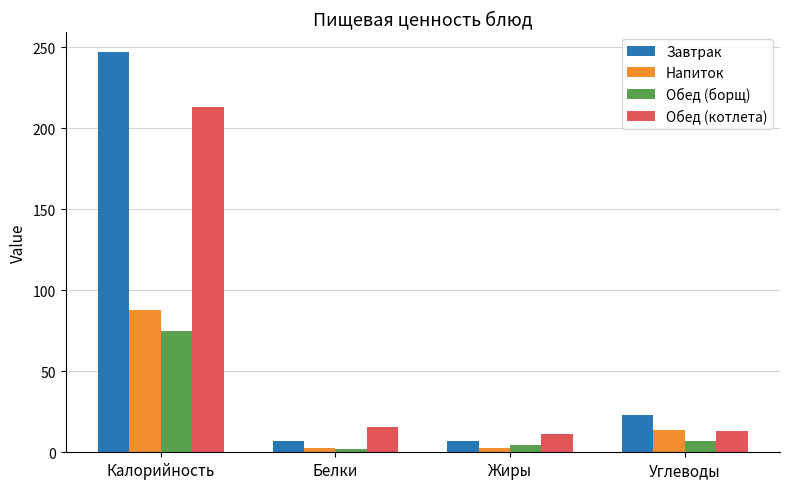

Which series changed the most between Калорийность and Углеводы?

Завтрак